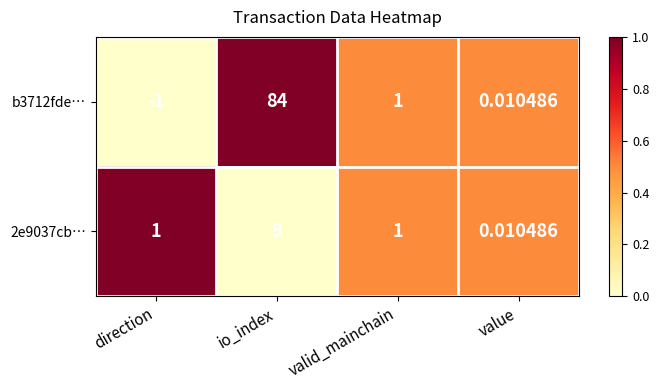

Which label corresponds to the smallest value in the chart?

direction